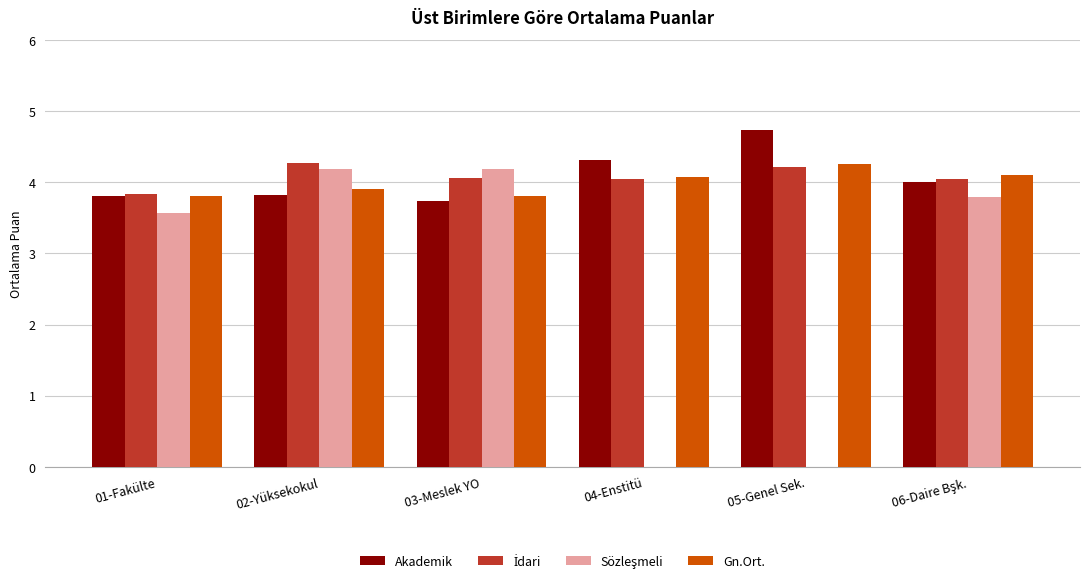

Which label corresponds to the largest value in the chart?

05-Genel Sek.